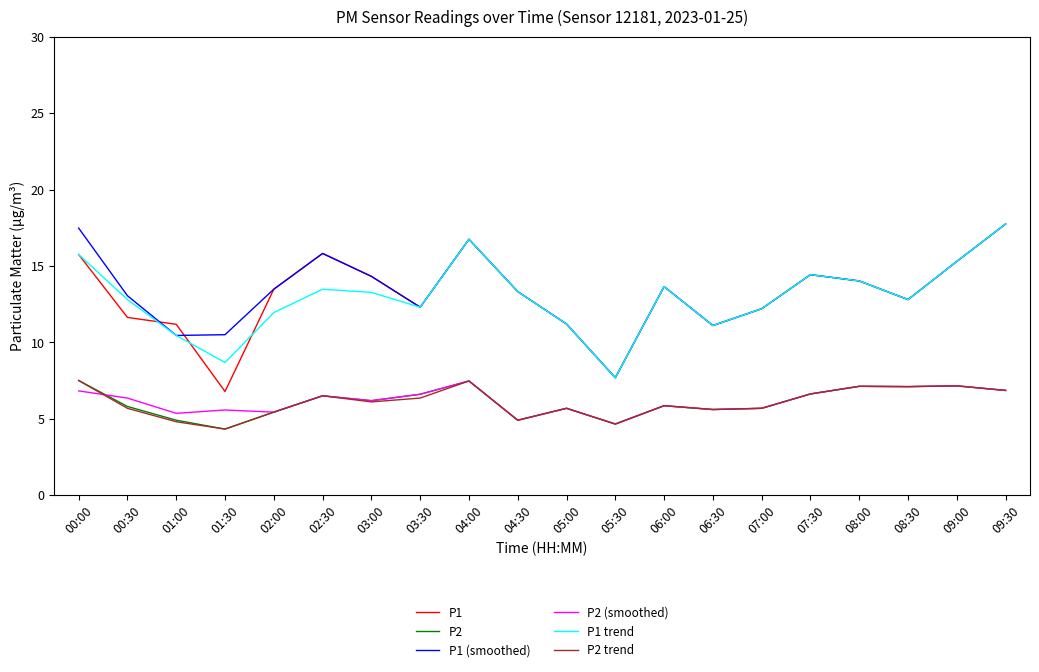

How many lines are shown in the chart?

6